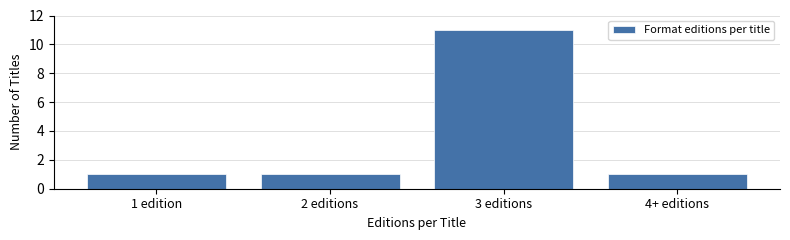

Reading right to left, extract all data points from this chart.

4+ editions=1	3 editions=11	2 editions=1	1 edition=1